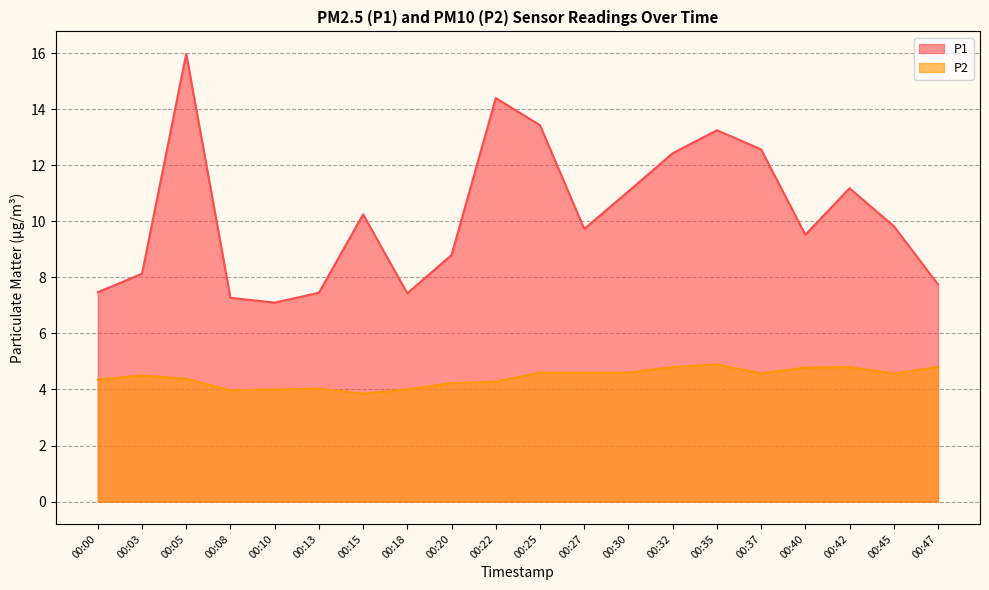

True or false: P1 has more than 1 points higher than both neighbors.

True